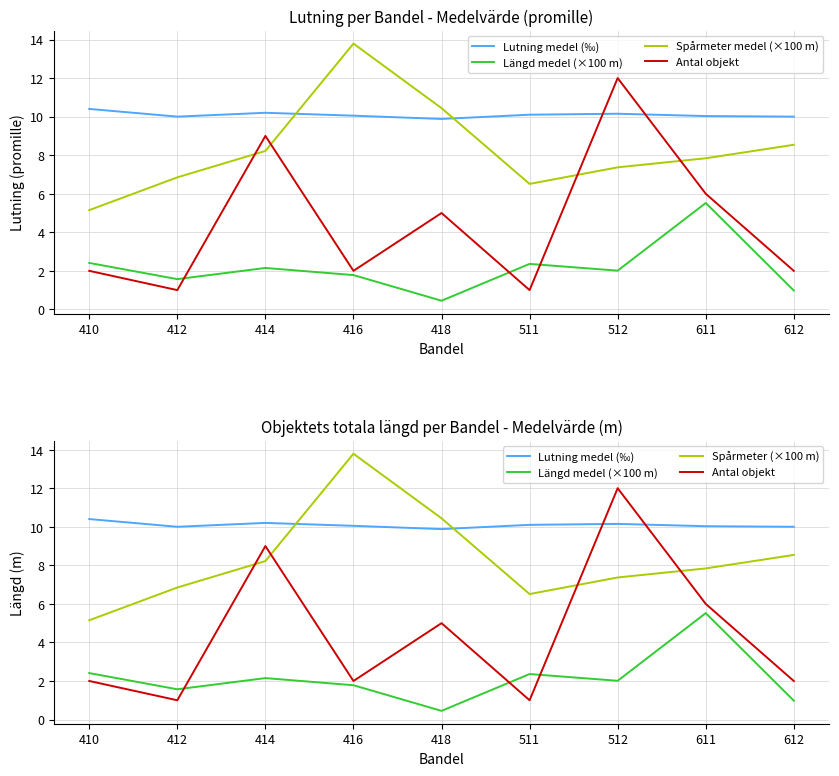

How many values in the Antal objekt series exceed 2?

4